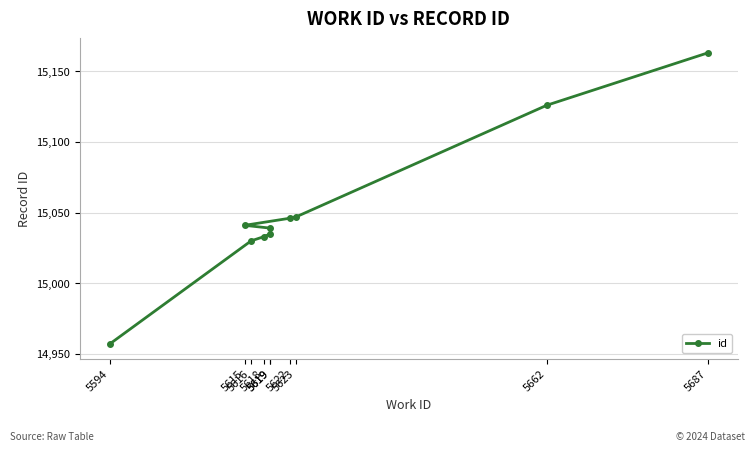

Does the chart have visible grid lines?

Yes